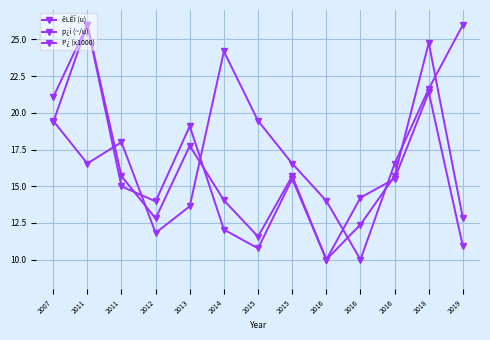

Is the value of p¿i (~/u) at 2011 greater than the value of êLÊÏ (u) at 2015?

Yes